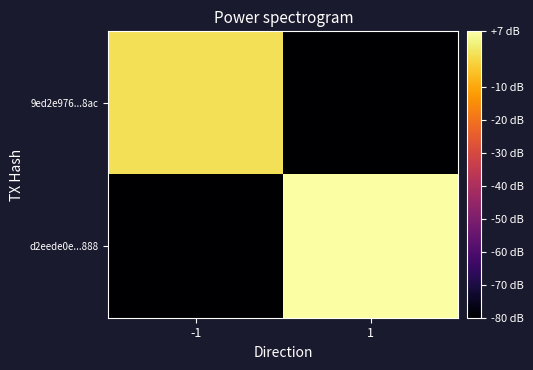

Rank the series at 1 from lowest to highest value.

9ed2e976...8ac, d2eede0e...888